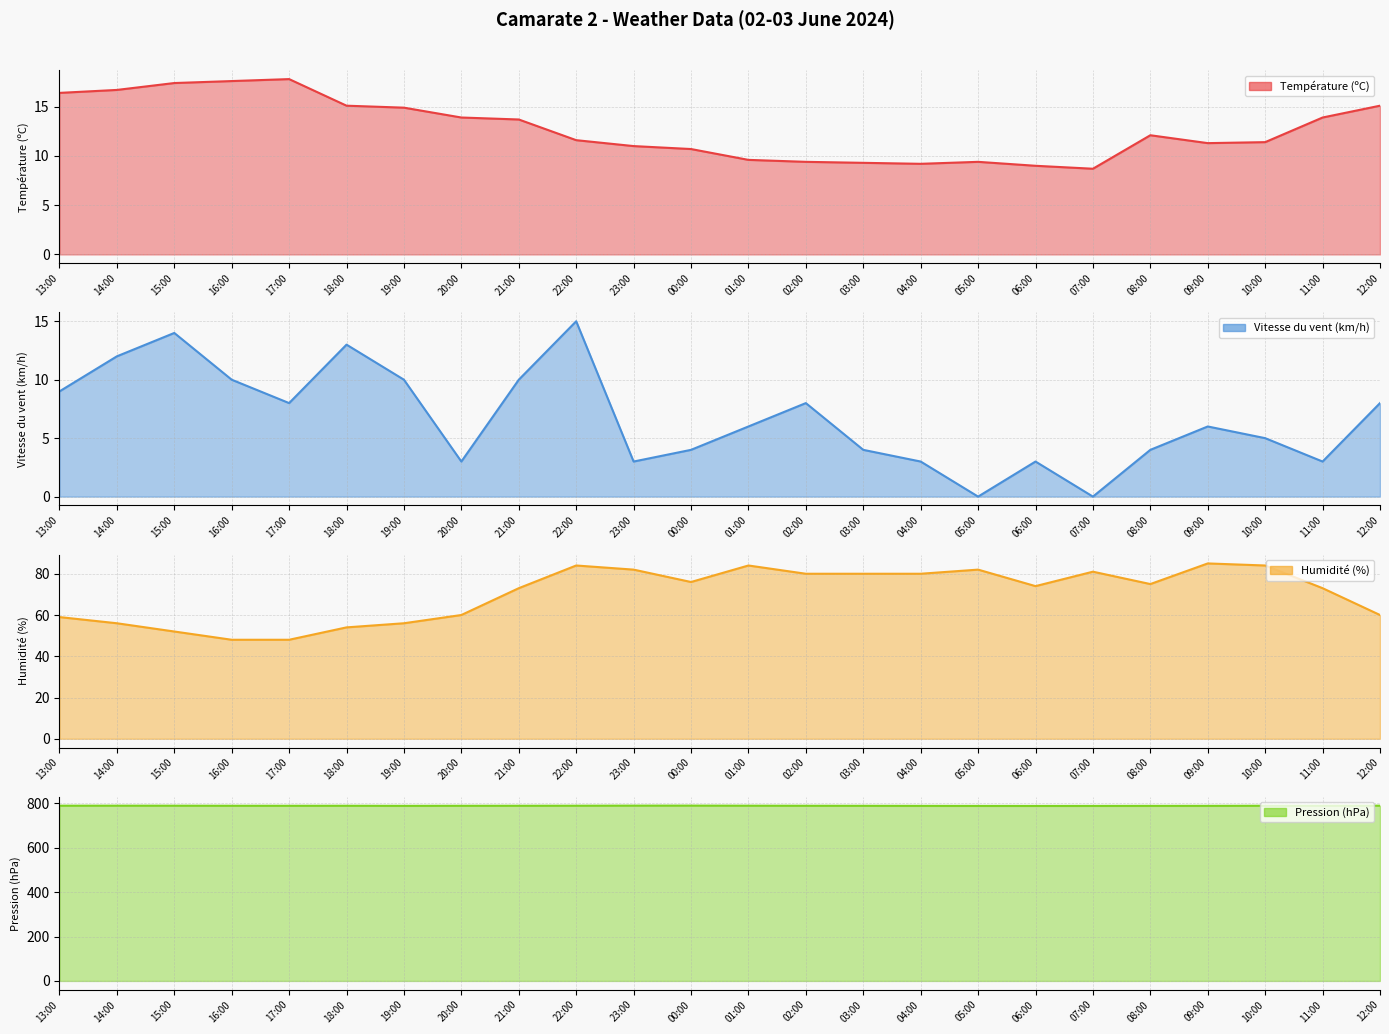

How many lines are shown in the chart?

4